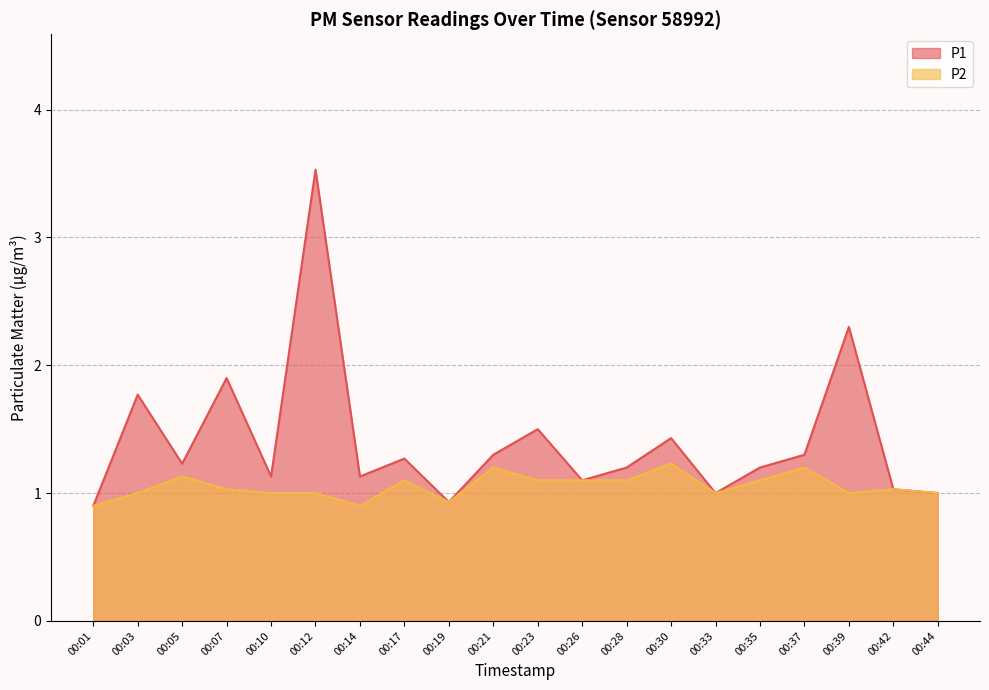

At how many categories does at least one series exceed 2?

2